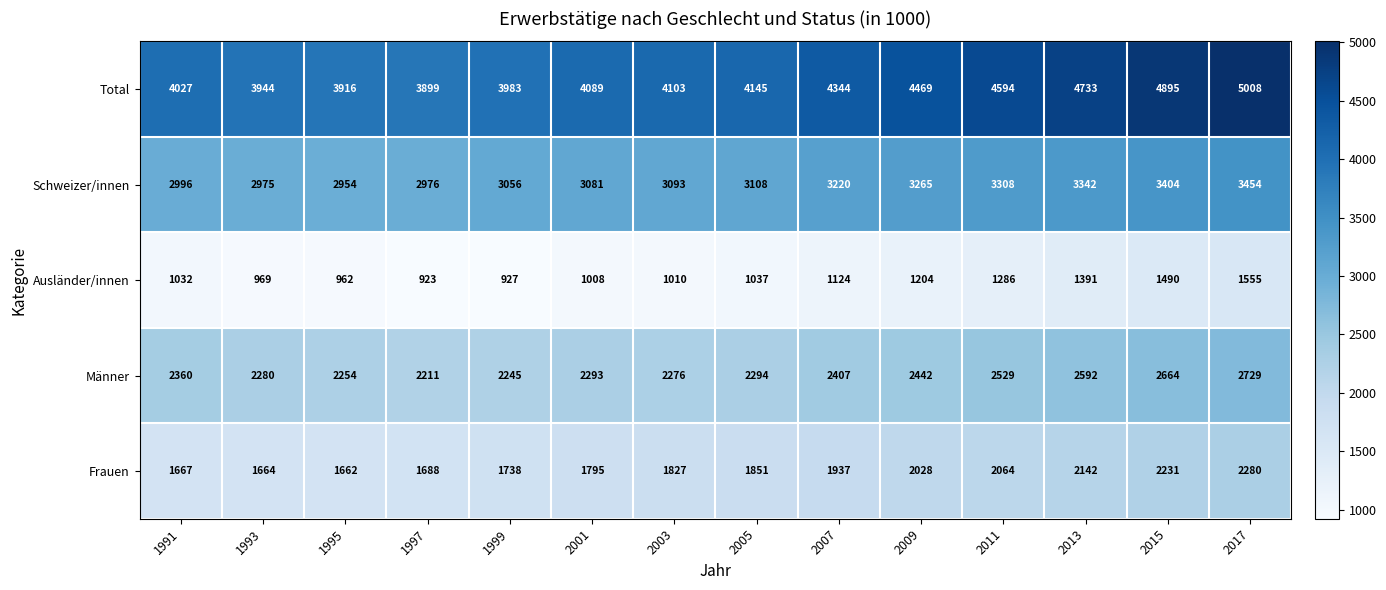

How many data points does each series have?

14